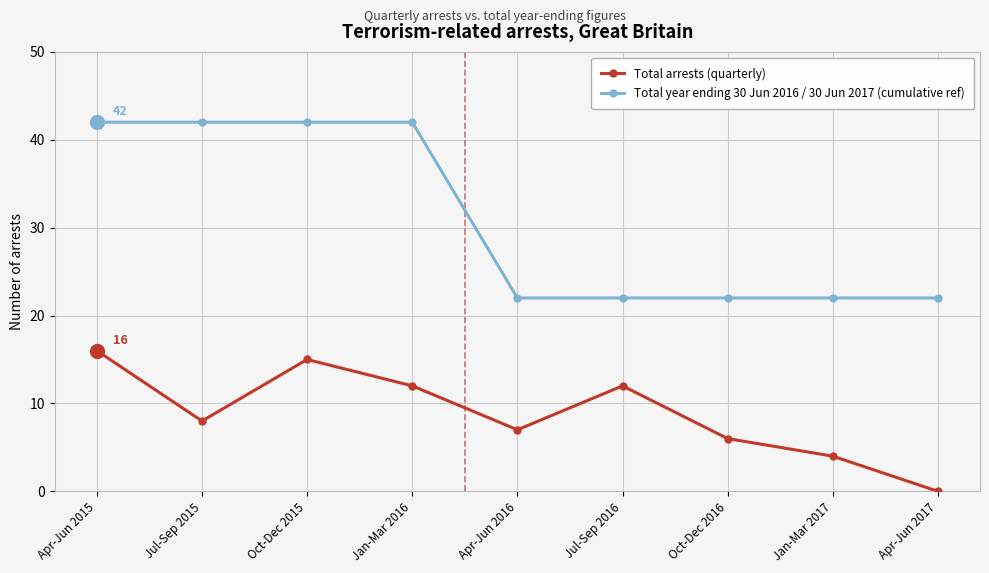

At which category is the sum across all series the highest?

Apr-Jun 2015